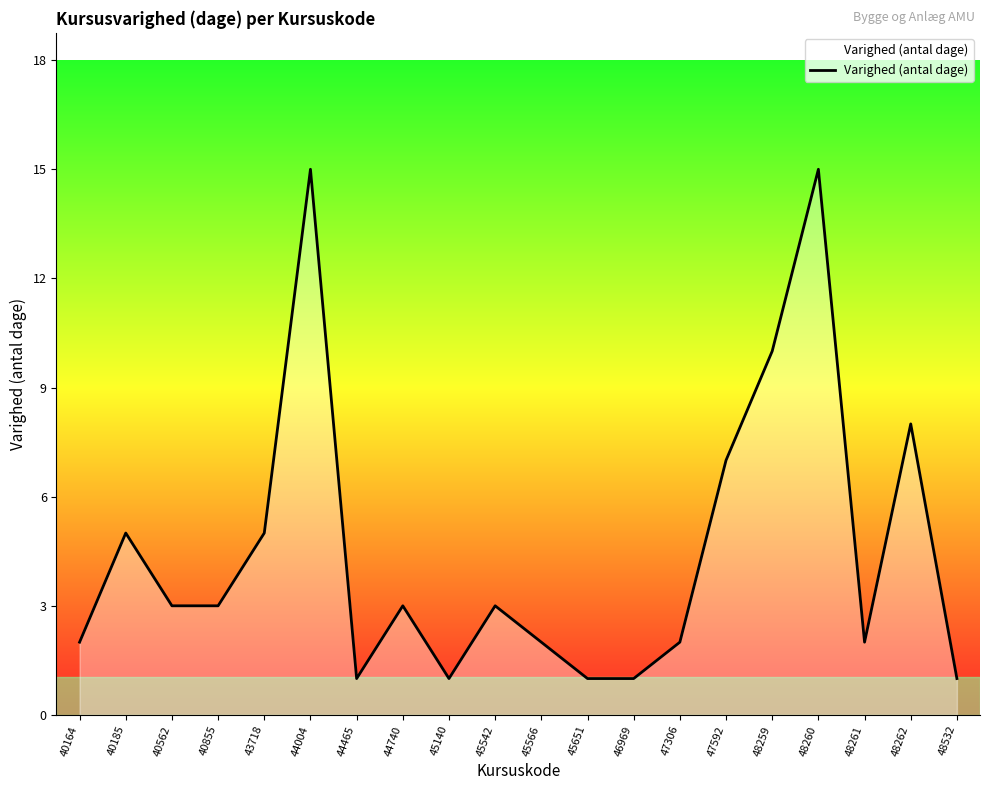

How many lines are shown in the chart?

1